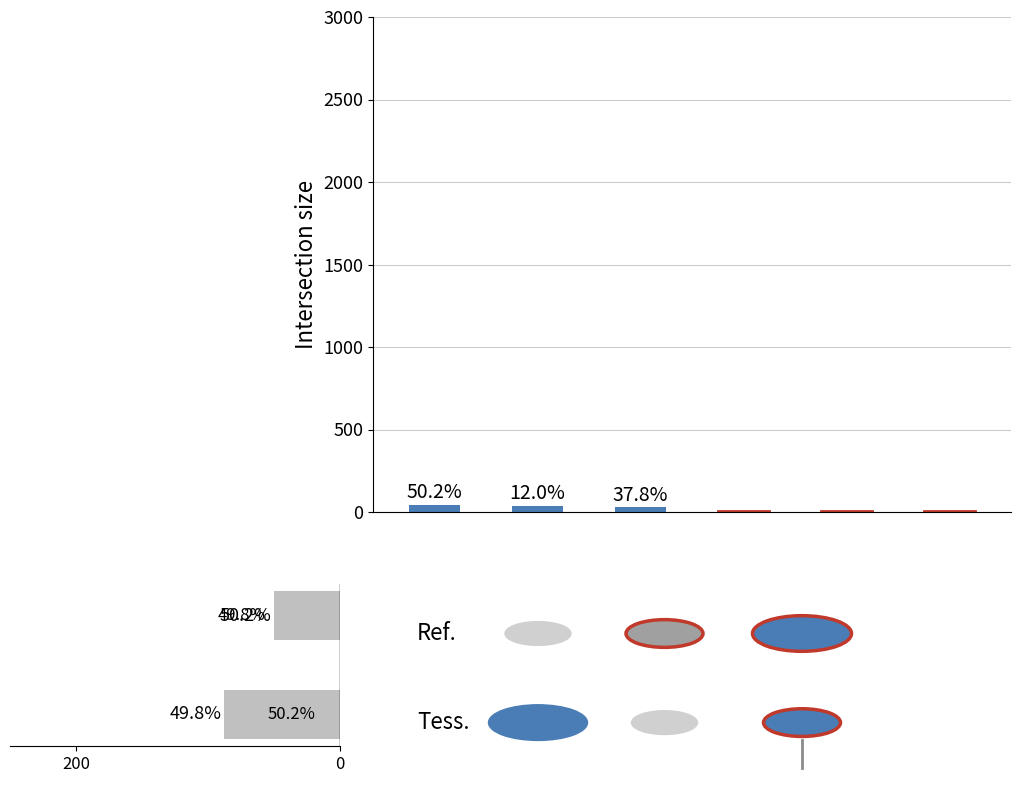

Is it true that Programado equals 5 at RE?

False